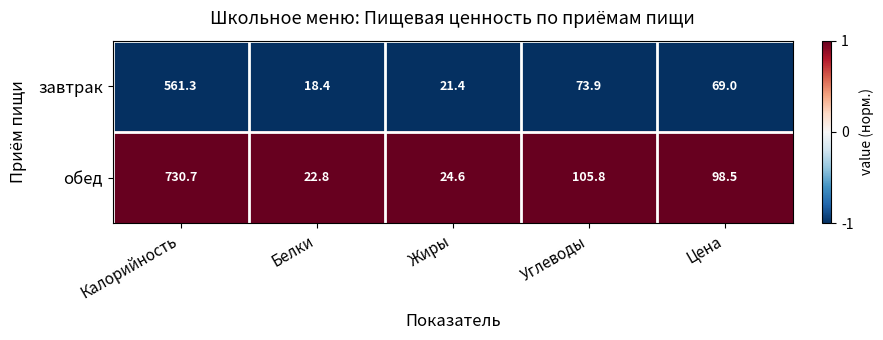

Which label corresponds to the smallest value in the chart?

Белки